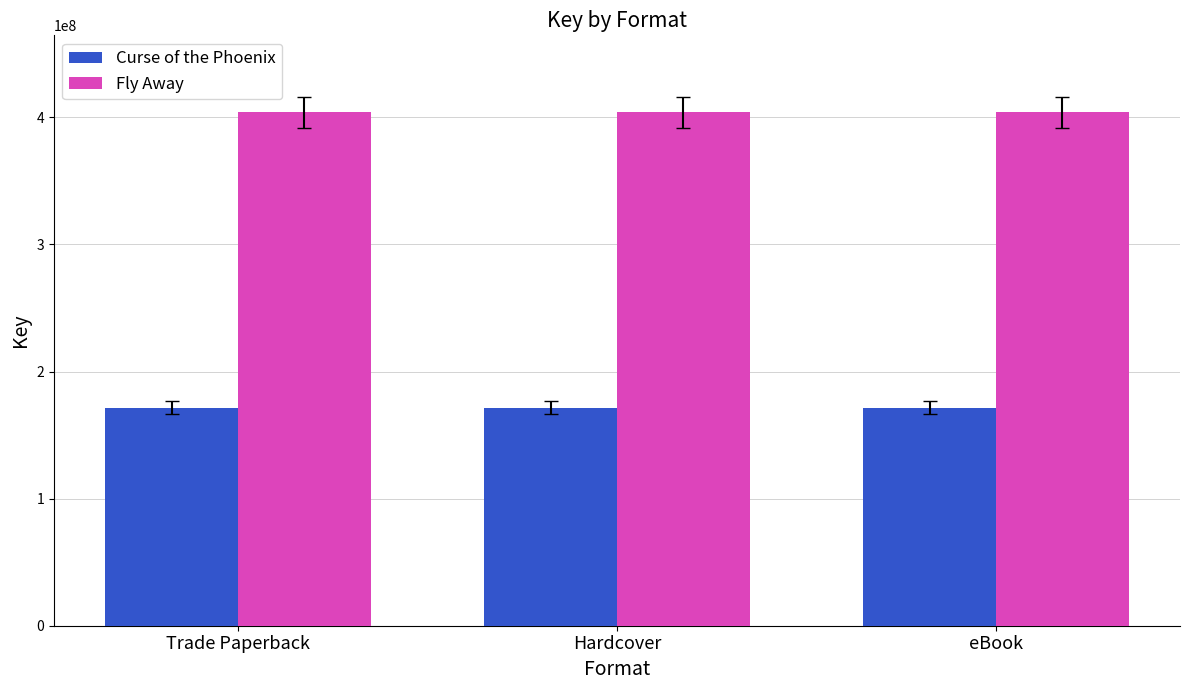

Reading left to right, list all the values displayed in this chart.

Curse of the Phoenix: 171370327	171370327	171370327
Fly Away: 403910348	403910348	403910348